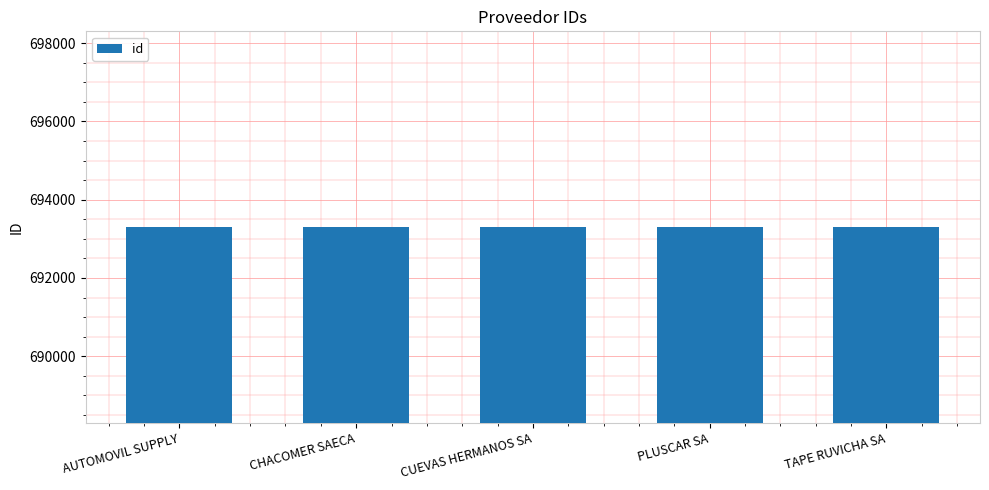

What is the approximate value at CHACOMER SAECA?

693299